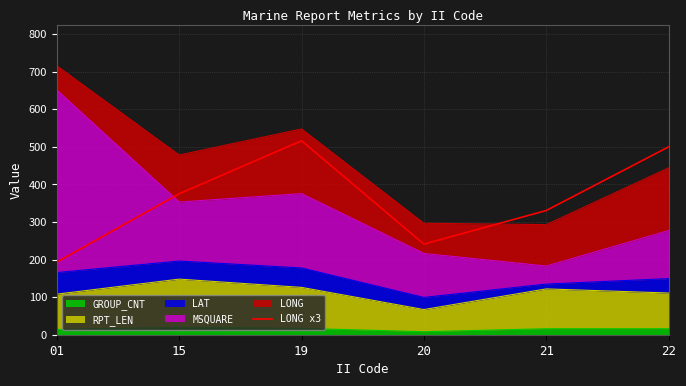

Reading left to right, extract all data points from this chart.

01=193.2	15=375.3	19=516.3	20=241.2	21=330.6	22=500.1